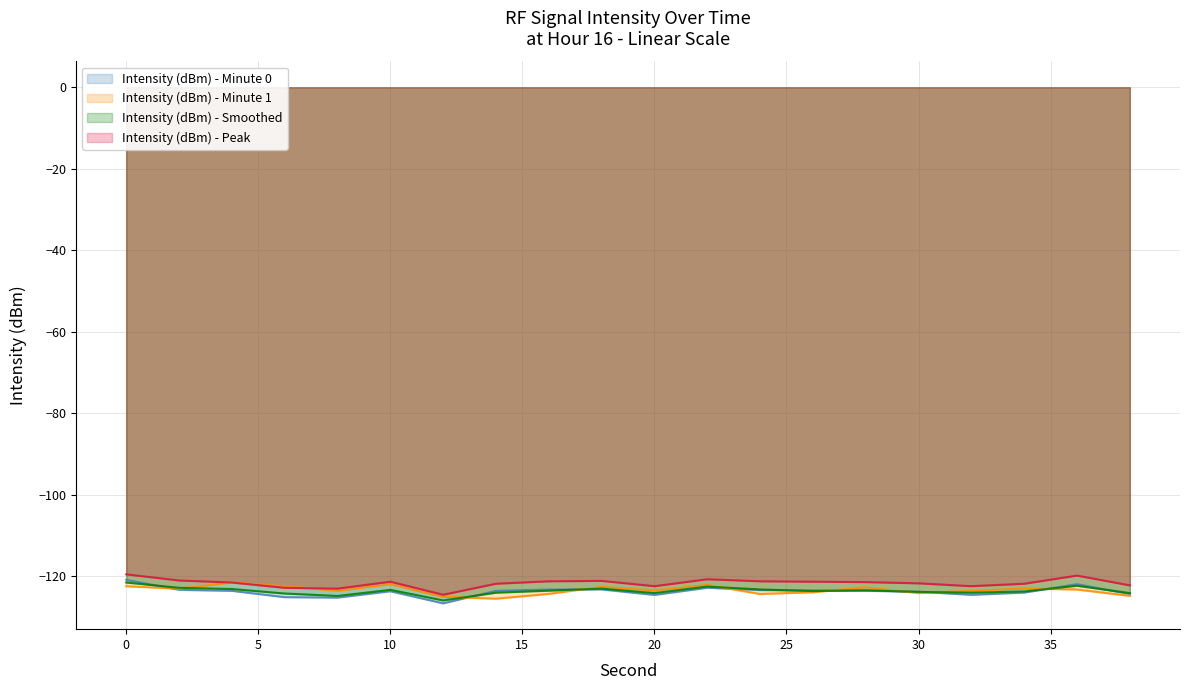

Reading left to right, list all the values displayed in this chart.

Intensity (dBm) - Minute 0: 0=-120.8	2=-123.3	4=-123.5	6=-125.1	8=-125.2	10=-123.6	12=-126.6	14=-123.5	16=-123.2	18=-123.2	20=-124.5	22=-122.8	24=-123.4	26=-123.4	28=-123.5	30=-123.8	32=-124.5	34=-124.0	36=-121.9	38=-124.3
Intensity (dBm) - Minute 1: 0=-122.4	2=-123.0	4=-121.5	6=-122.4	8=-123.5	10=-121.9	12=-125.0	14=-125.5	16=-124.3	18=-122.6	20=-123.5	22=-122.1	24=-124.3	26=-123.9	28=-122.7	30=-124.1	32=-123.5	34=-123.0	36=-123.2	38=-124.8
Intensity (dBm) - Smoothed: 0=-121.5	2=-122.8	4=-123.1	6=-124.2	8=-124.8	10=-123.3	12=-125.9	14=-124.0	16=-123.5	18=-123.0	20=-124.1	22=-122.5	24=-123.2	26=-123.6	28=-123.4	30=-123.8	32=-124.0	34=-123.7	36=-122.3	38=-124.1
Intensity (dBm) - Peak: 0=-119.5	2=-121.0	4=-121.5	6=-122.8	8=-123.0	10=-121.3	12=-124.5	14=-121.8	16=-121.2	18=-121.1	20=-122.4	22=-120.7	24=-121.2	26=-121.3	28=-121.4	30=-121.7	32=-122.4	34=-121.8	36=-119.8	38=-122.2